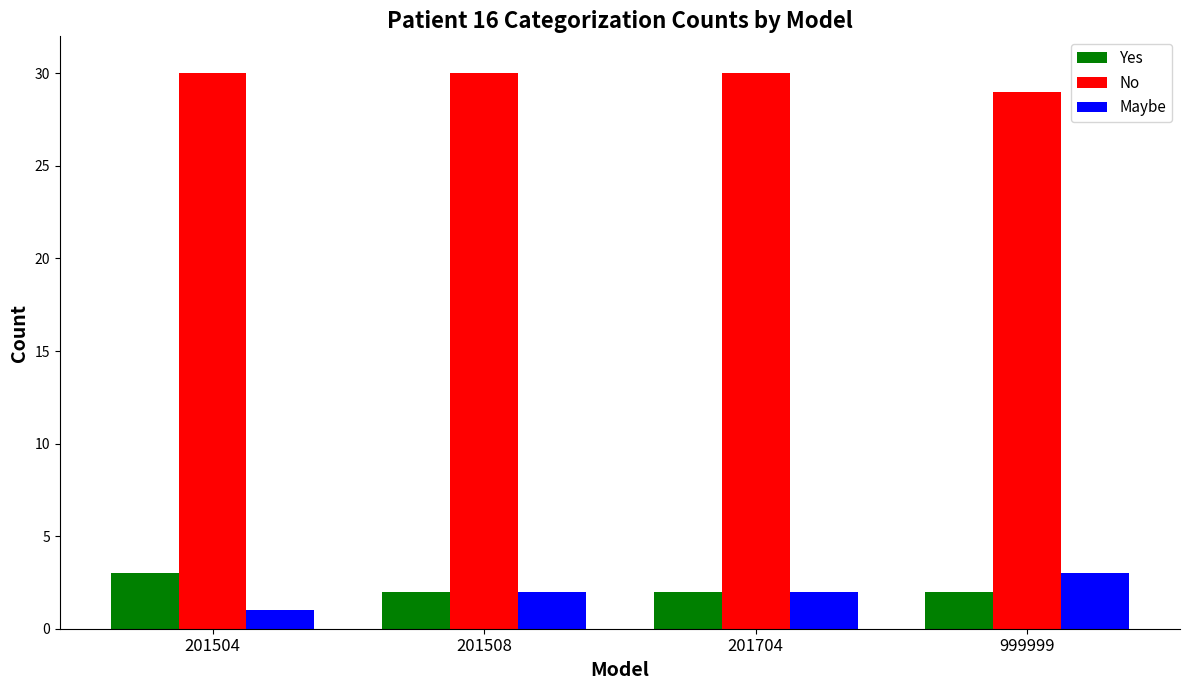

Is it true that Yes equals 2 at 201704?

True